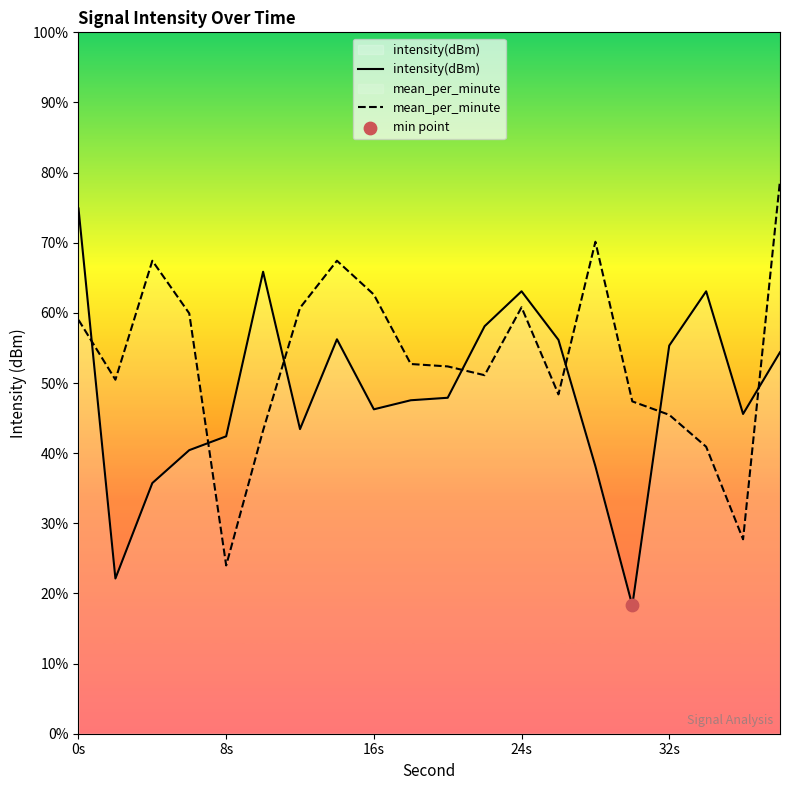

Which series has the largest total across all categories?

mean_per_minute